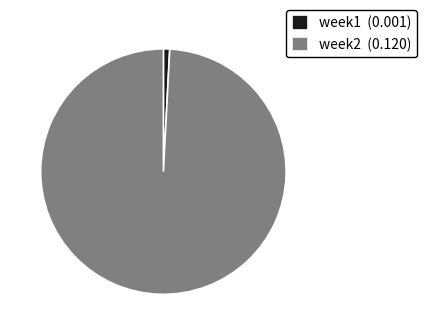

Is it true that week1 (0.001) is 11% of the pie?

False